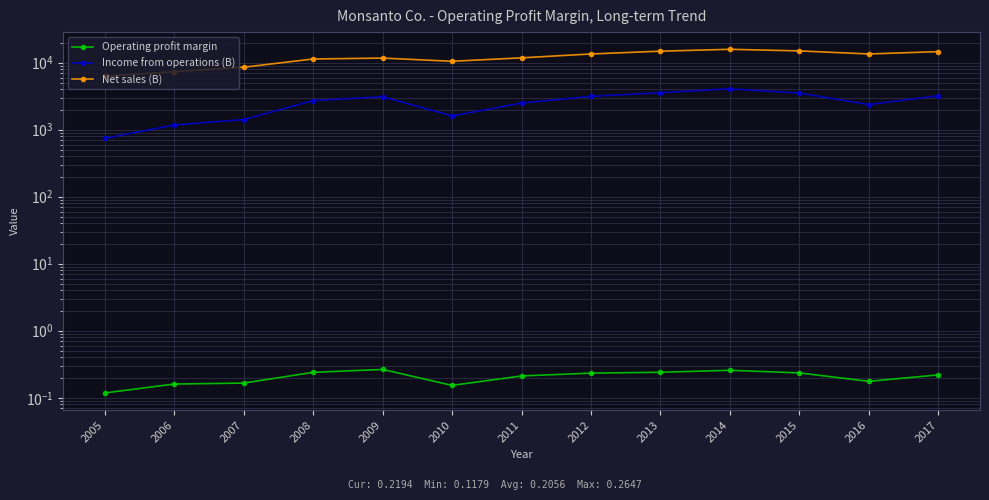

True or false: Income from operations (B) and Net sales (B) intersect in this chart.

False